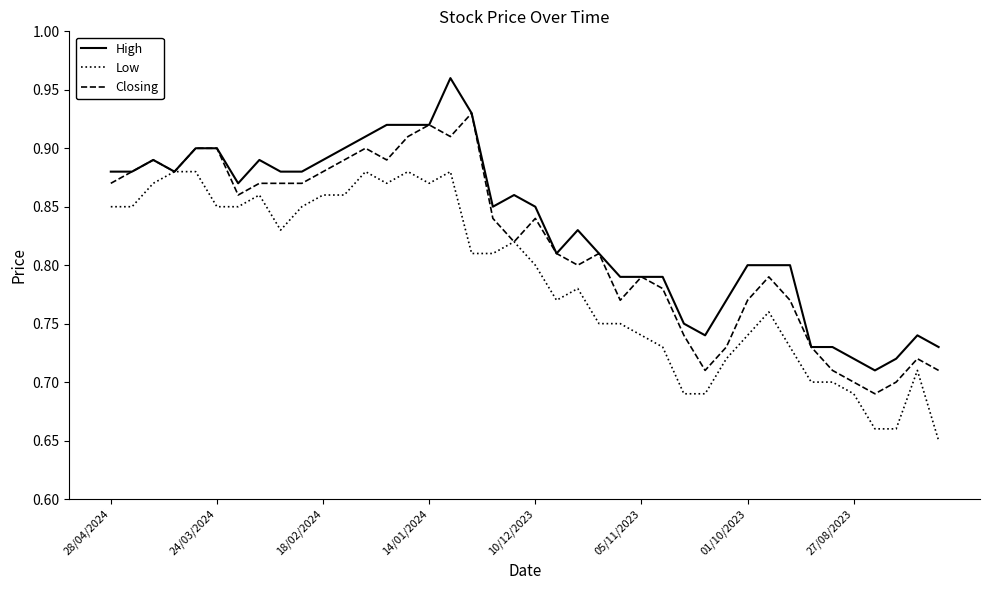

List the series in order of their peak value, lowest first.

Low, Closing, High